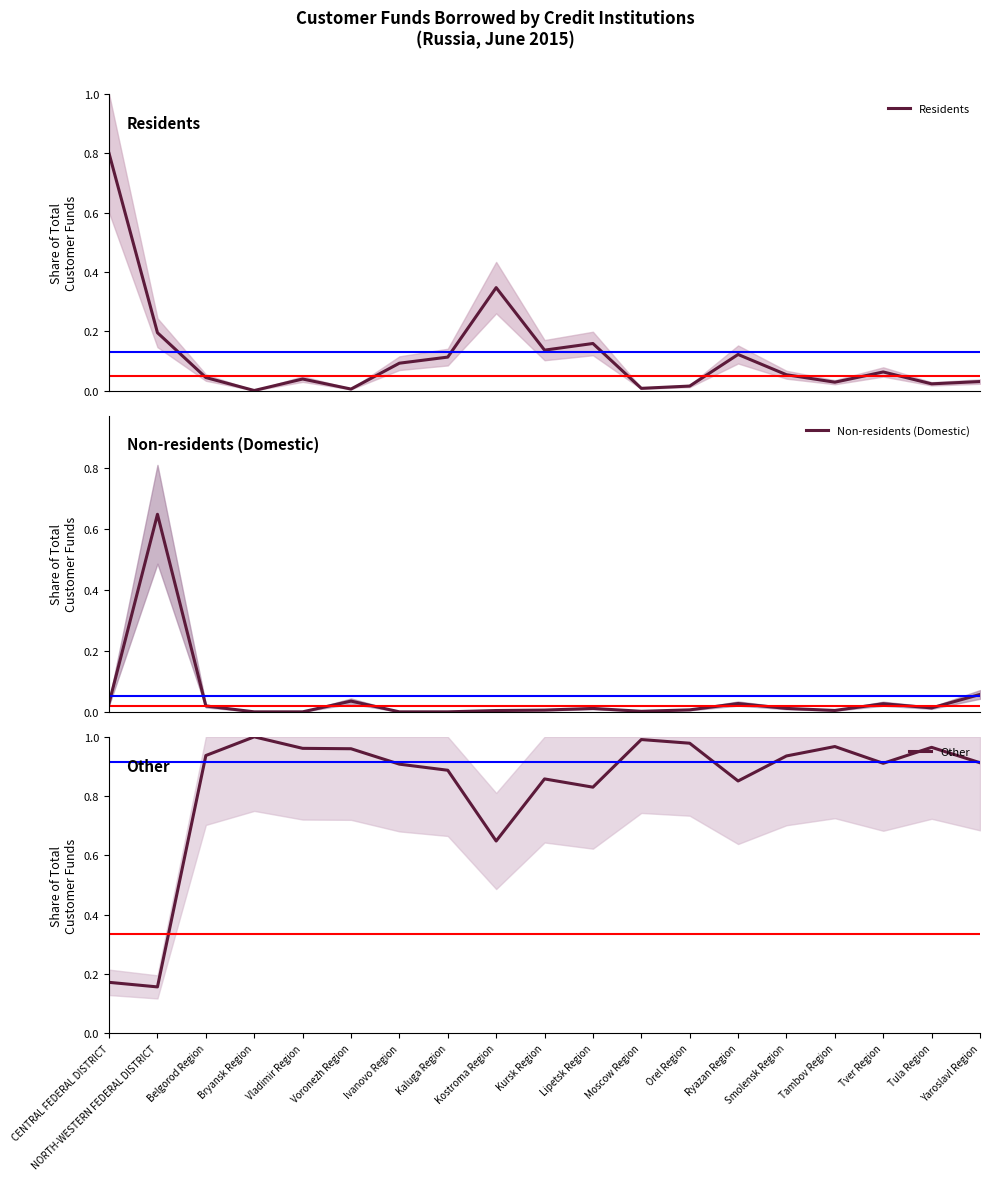

Reading left to right, extract all data points from this chart.

Residents: CENTRAL FEDERAL DISTRICT=0.8	NORTH-WESTERN FEDERAL DISTRICT=0.2	Belgorod Region=0.0	Bryansk Region=0.0	Vladimir Region=0.0	Voronezh Region=0.0	Ivanovo Region=0.1	Kaluga Region=0.1	Kostroma Region=0.3	Kursk Region=0.1	Lipetsk Region=0.2	Moscow Region=0.0	Orel Region=0.0	Ryazan Region=0.1	Smolensk Region=0.1	Tambov Region=0.0	Tver Region=0.1	Tula Region=0.0	Yaroslavl Region=0.0
Non-residents (Domestic): CENTRAL FEDERAL DISTRICT=0.0	NORTH-WESTERN FEDERAL DISTRICT=0.6	Belgorod Region=0.0	Bryansk Region=0.0	Vladimir Region=0.0	Voronezh Region=0.0	Ivanovo Region=0.0	Kaluga Region=0.0	Kostroma Region=0.0	Kursk Region=0.0	Lipetsk Region=0.0	Moscow Region=0.0	Orel Region=0.0	Ryazan Region=0.0	Smolensk Region=0.0	Tambov Region=0.0	Tver Region=0.0	Tula Region=0.0	Yaroslavl Region=0.1
Other: CENTRAL FEDERAL DISTRICT=0.2	NORTH-WESTERN FEDERAL DISTRICT=0.2	Belgorod Region=0.9	Bryansk Region=1.0	Vladimir Region=1.0	Voronezh Region=1.0	Ivanovo Region=0.9	Kaluga Region=0.9	Kostroma Region=0.6	Kursk Region=0.9	Lipetsk Region=0.8	Moscow Region=1.0	Orel Region=1.0	Ryazan Region=0.9	Smolensk Region=0.9	Tambov Region=1.0	Tver Region=0.9	Tula Region=1.0	Yaroslavl Region=0.9